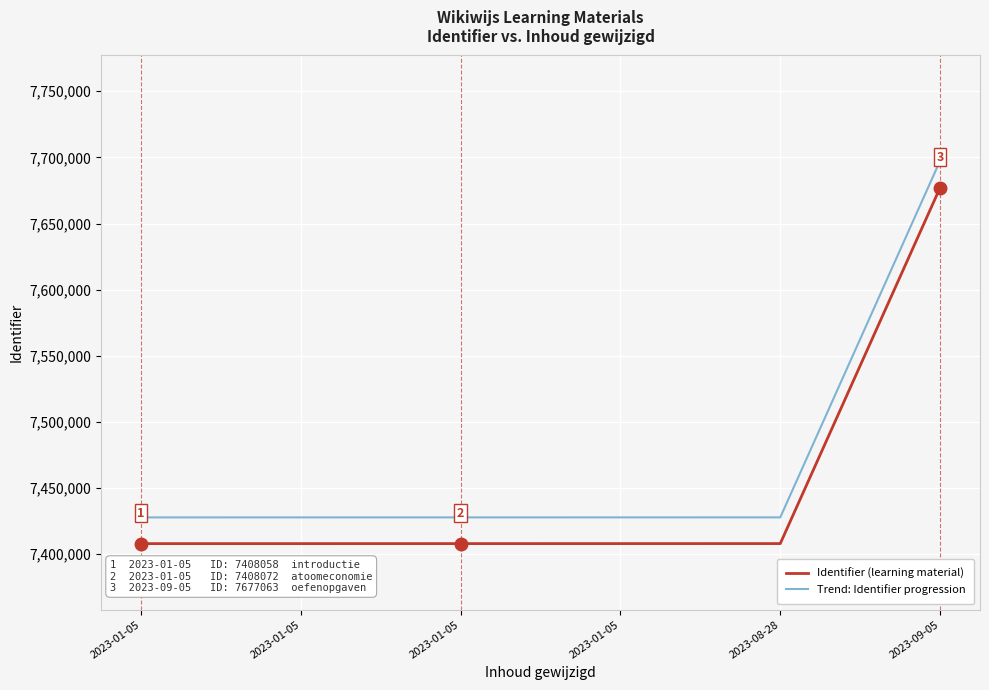

Which category has the lowest value in the Identifier (learning material) series?

2023-01-05